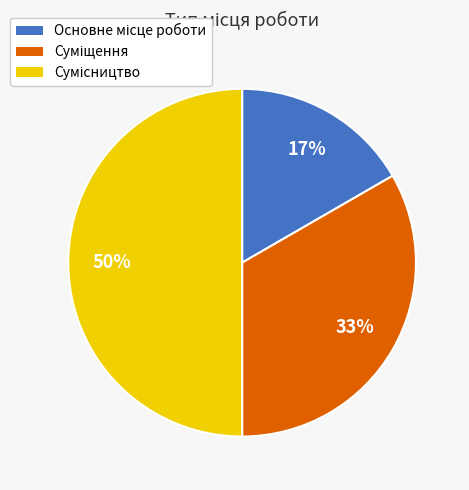

How many segments does this pie chart have?

3